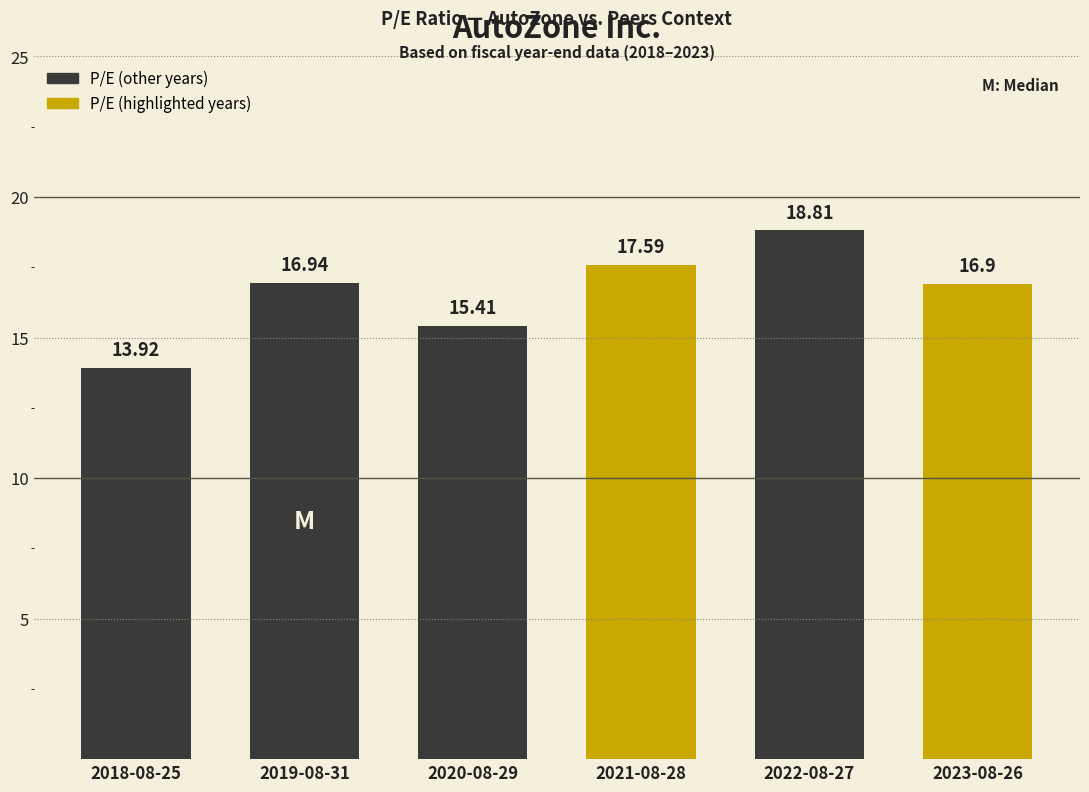

Rank the categories by value from highest to lowest.

2022-08-27, 2021-08-28, 2019-08-31, 2023-08-26, 2020-08-29, 2018-08-25